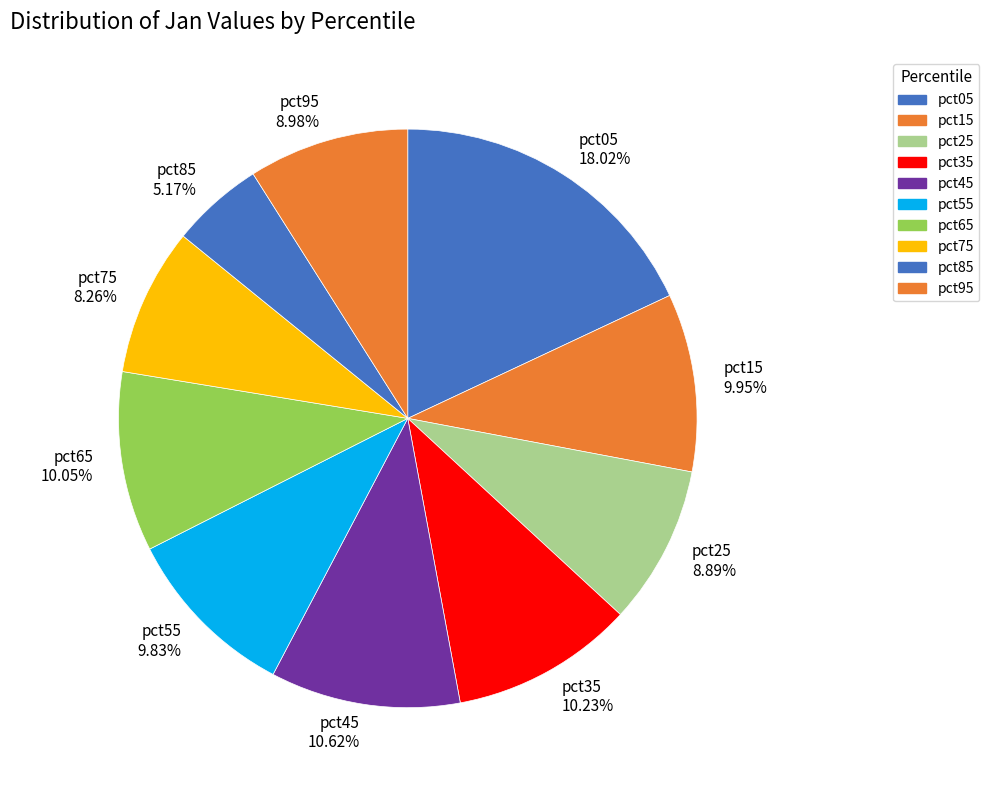

Does any single category account for the majority?

No